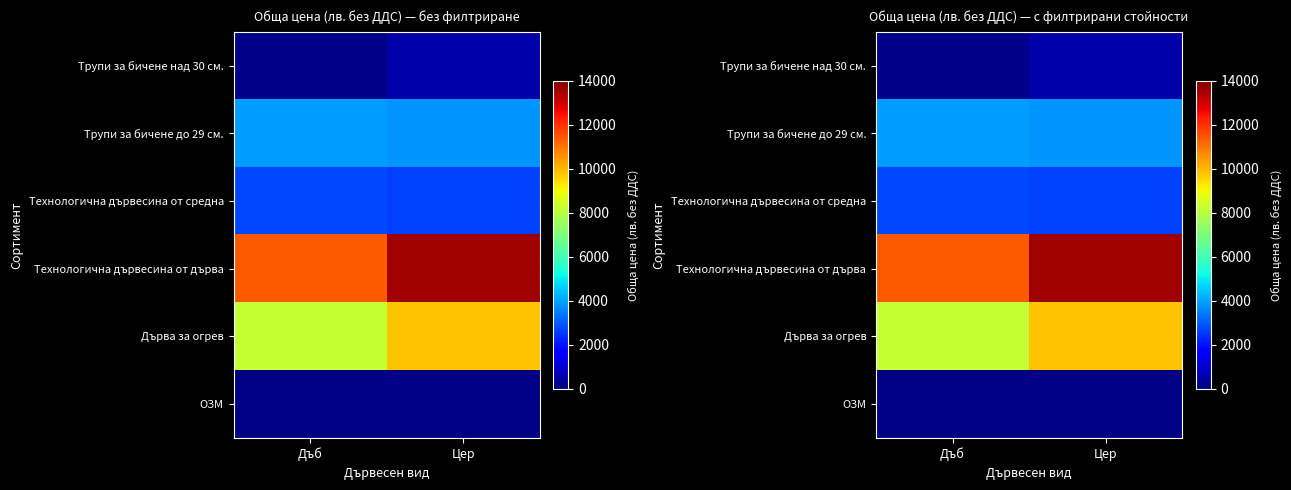

What is the maximum value shown in the chart?

13579